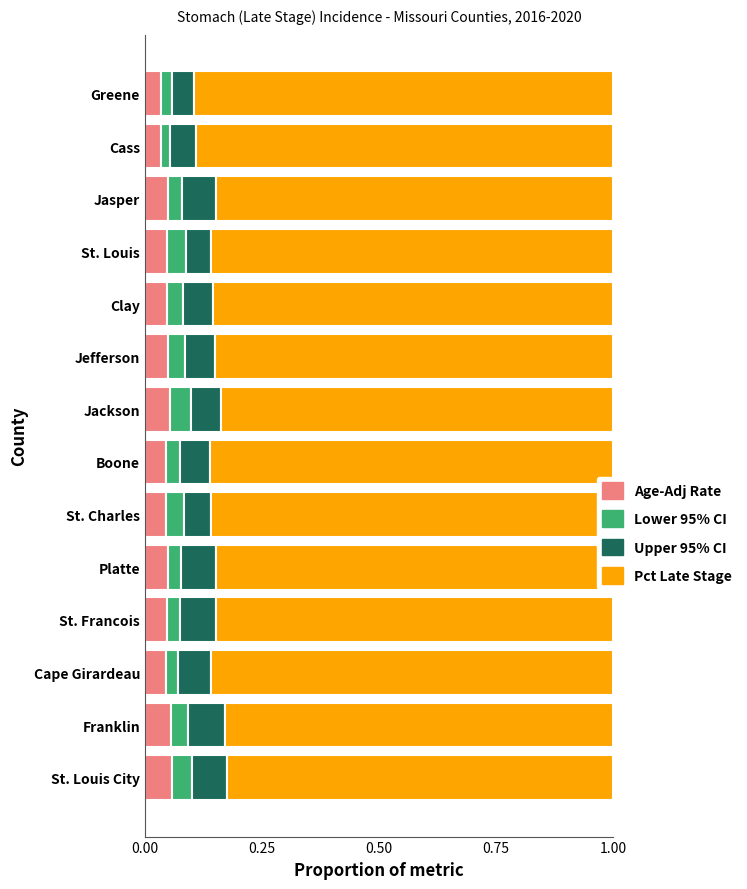

What is the total value across all series at St. Charles?

1.0